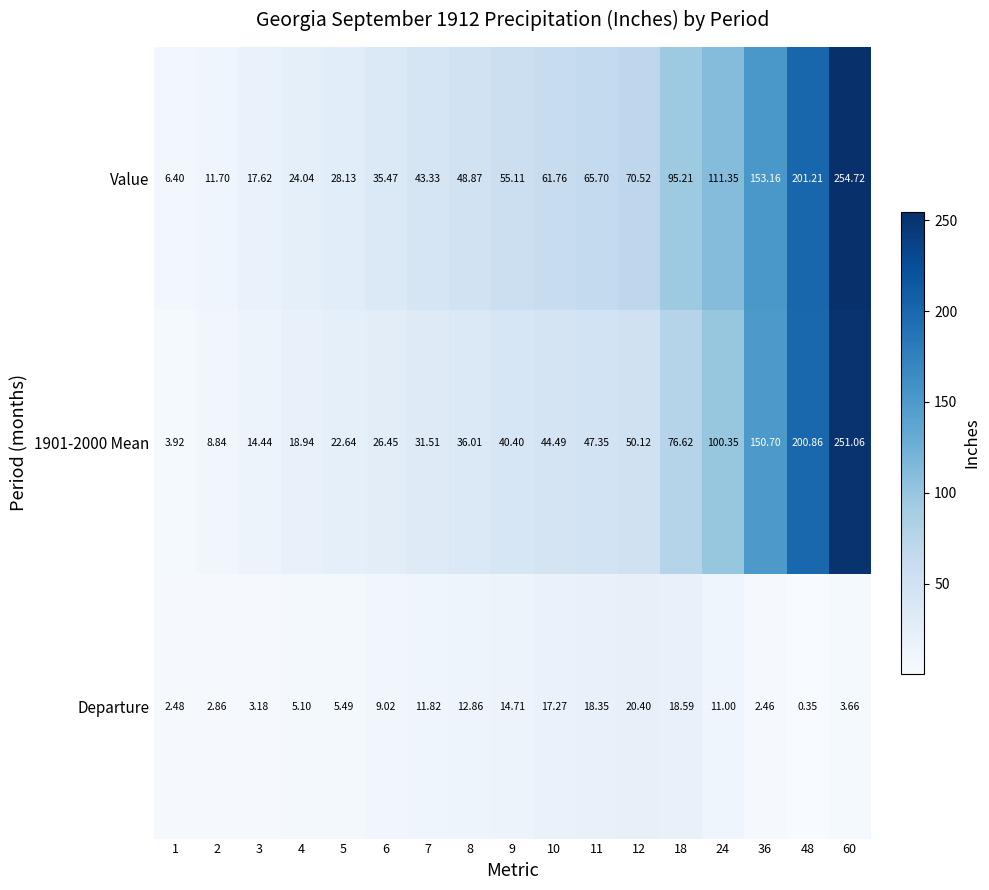

Between 6 and 10, which series saw the biggest shift?

Value